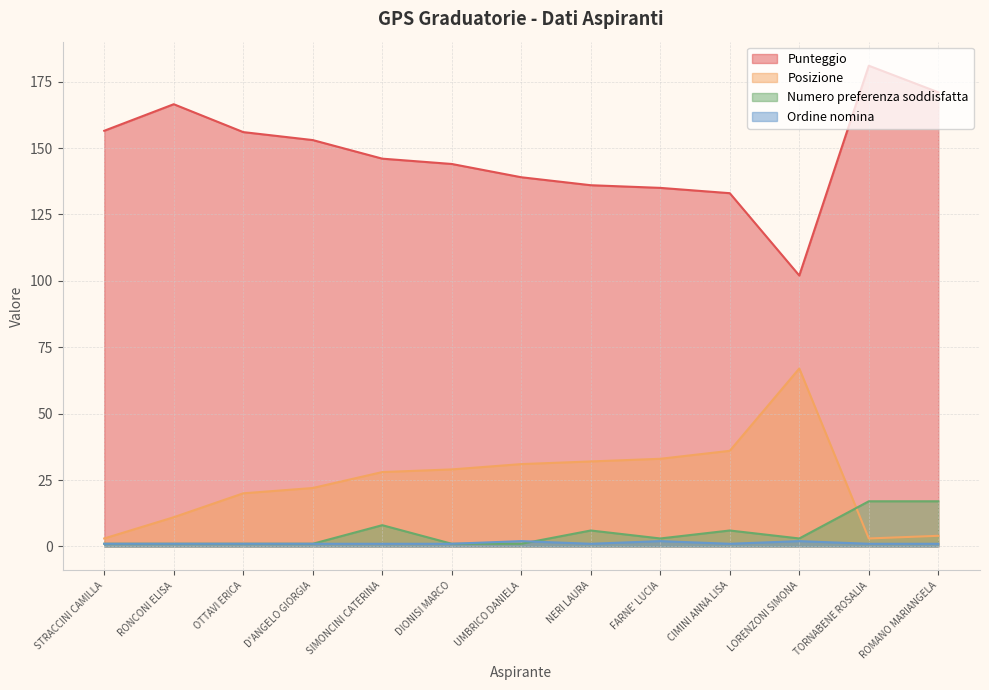

True or false: Numero preferenza soddisfatta and Ordine nomina cross at least once.

True